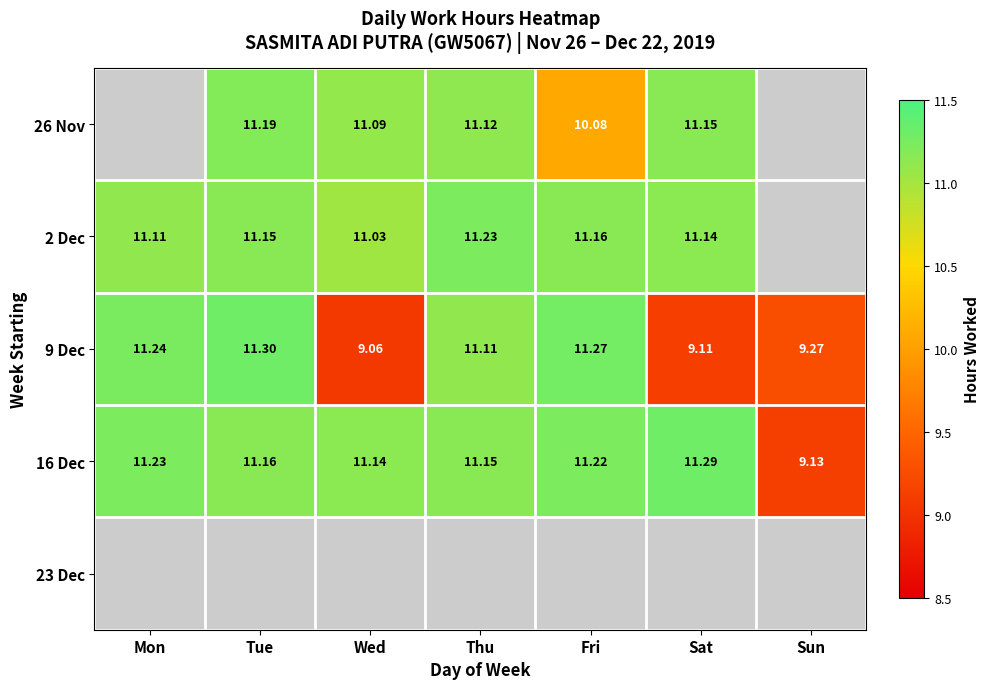

Rank the categories by 16 Dec value from lowest to highest.

Sun, Wed, Thu, Tue, Fri, Mon, Sat